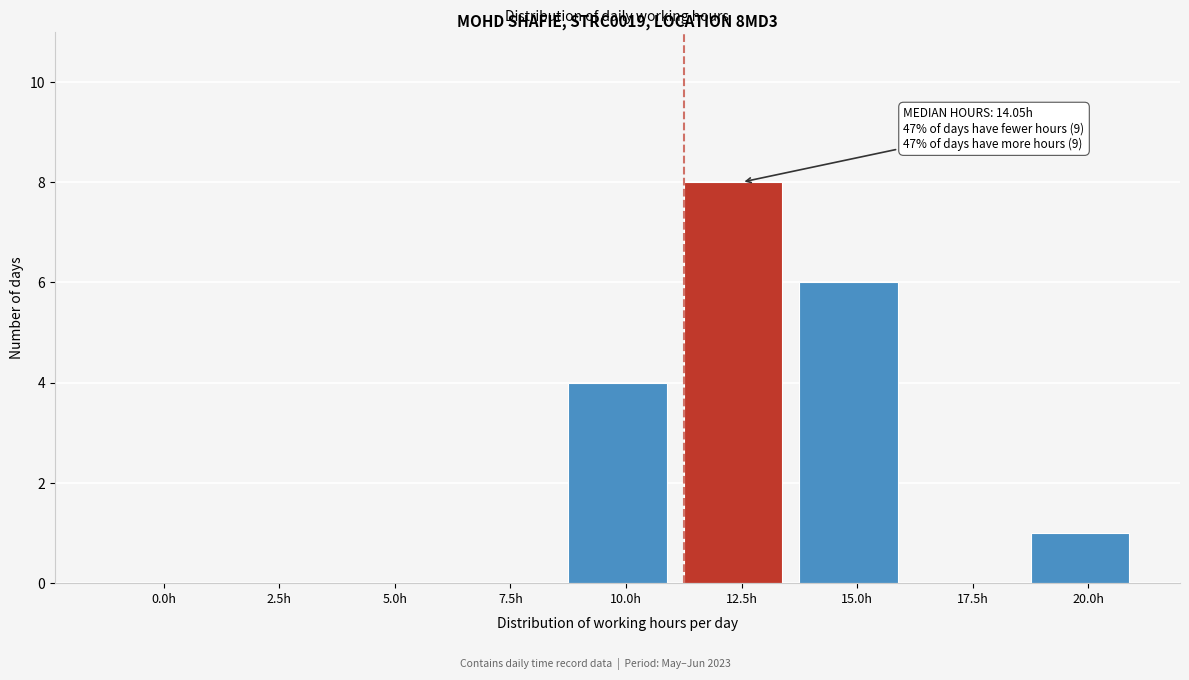

Reading left to right, list all the values displayed in this chart.

0.0h=0	2.5h=0	5.0h=0	7.5h=0	10.0h=4	12.5h=8	15.0h=6	17.5h=0	20.0h=1